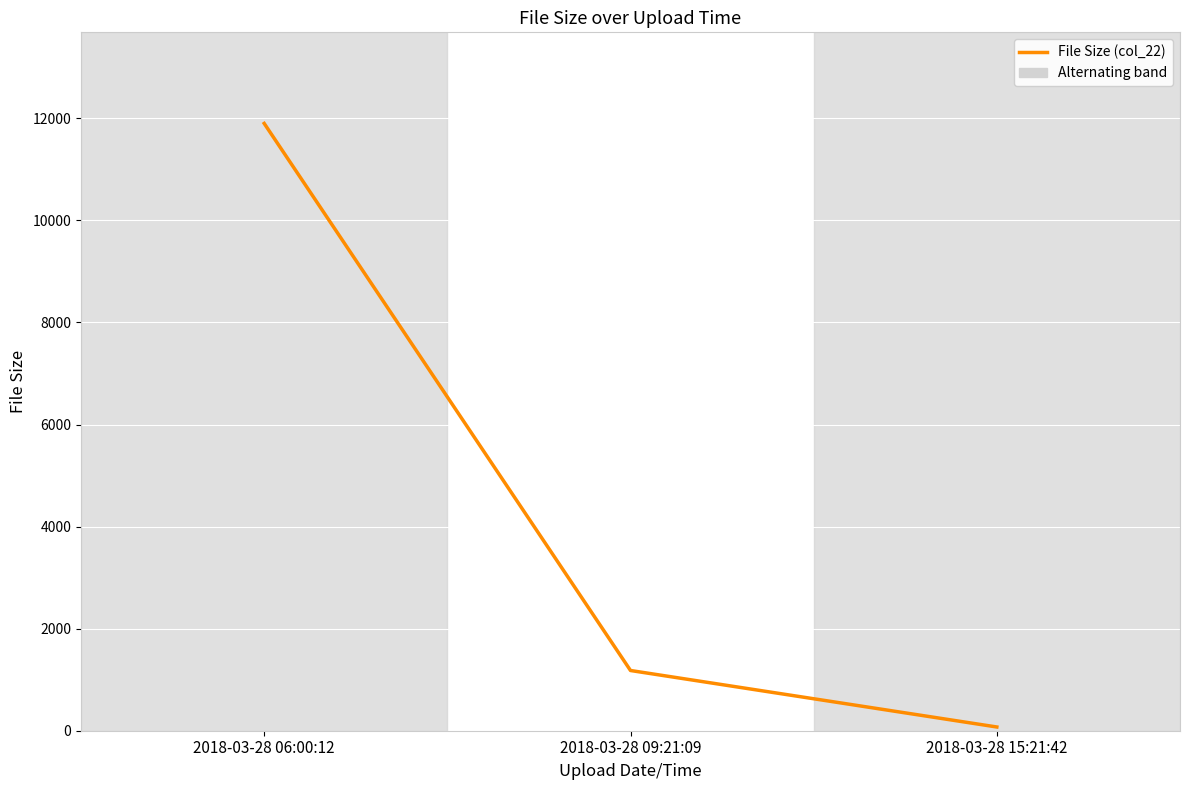

Reading left to right, transcribe all the data shown in this chart.

2018-03-28 06:00:12=11900	2018-03-28 09:21:09=1180	2018-03-28 15:21:42=73